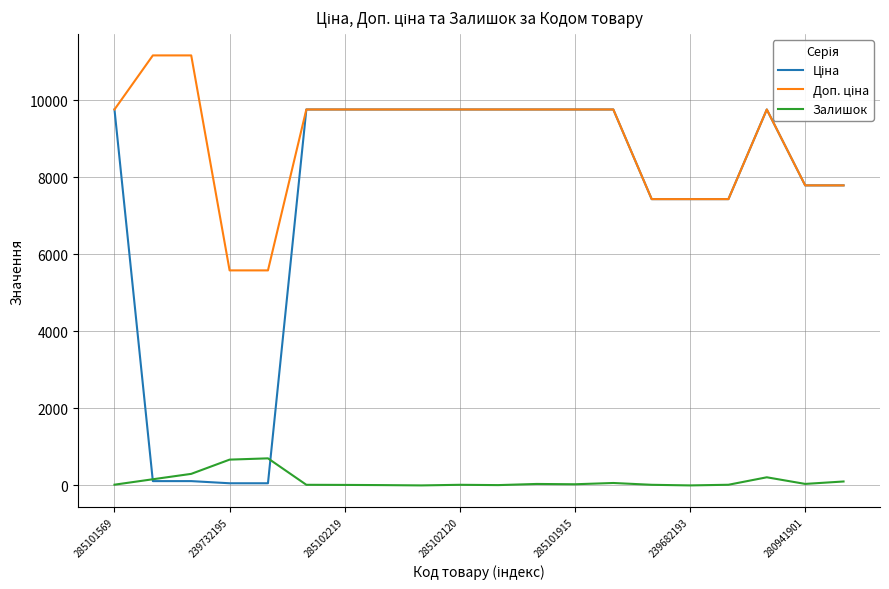

Reading left to right, transcribe all the data shown in this chart.

Ціна: 9764.4	111.7	111.7	55.9	55.9	9764.4	9764.4	9764.4	9764.4	9764.4	9764.4	9764.4	9764.4	9764.4	7436.2	7436.2	7436.2	9764.4	7792.9	7792.9
Доп. ціна: 9764.4	11169.0	11169.0	5585.0	5585.0	9764.4	9764.4	9764.4	9764.4	9764.4	9764.4	9764.4	9764.4	9764.4	7436.2	7436.2	7436.2	9764.4	7792.9	7792.9
Залишок: 19.0	160.0	300.0	670.0	703.0	16.0	13.0	8.0	0.0	16.0	8.0	38.0	30.0	63.0	16.0	0.0	17.0	211.0	39.0	102.0